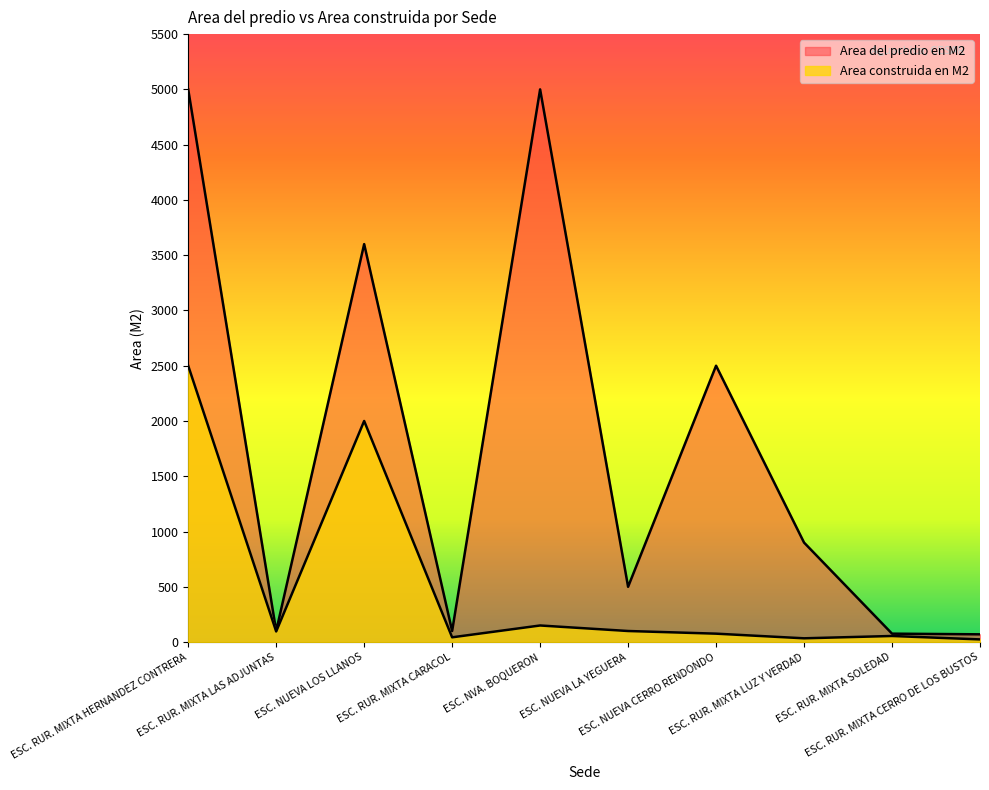

True or false: Area del predio en M2 and Area construida en M2 intersect in this chart.

False